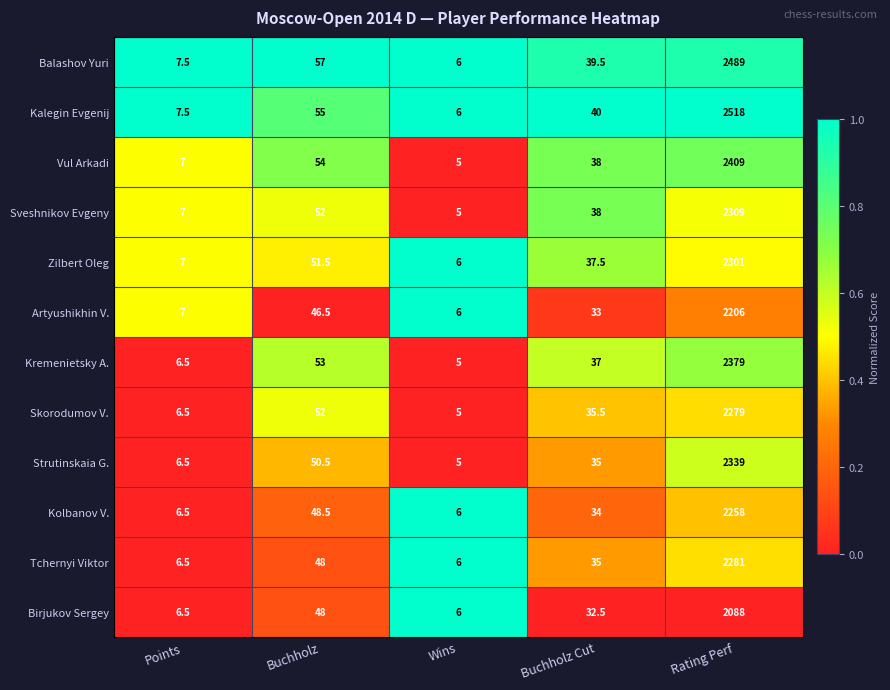

List the series in order of their peak value, highest first.

Kalegin Evgenij, Balashov Yuri, Vul Arkadi, Kremenietsky A., Strutinskaia G., Sveshnikov Evgeny, Zilbert Oleg, Tchernyi Viktor, Skorodumov V., Kolbanov V., Artyushikhin V., Birjukov Sergey